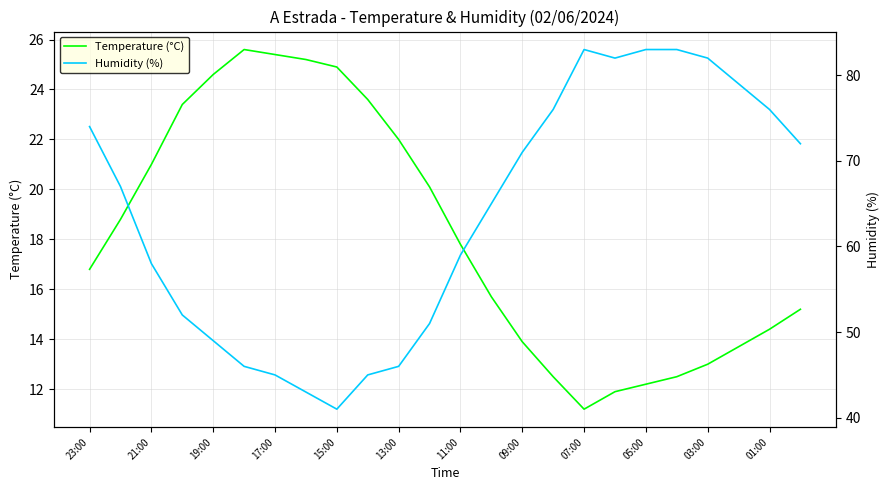

What is the maximum value for Temperature (°C)?

25.6